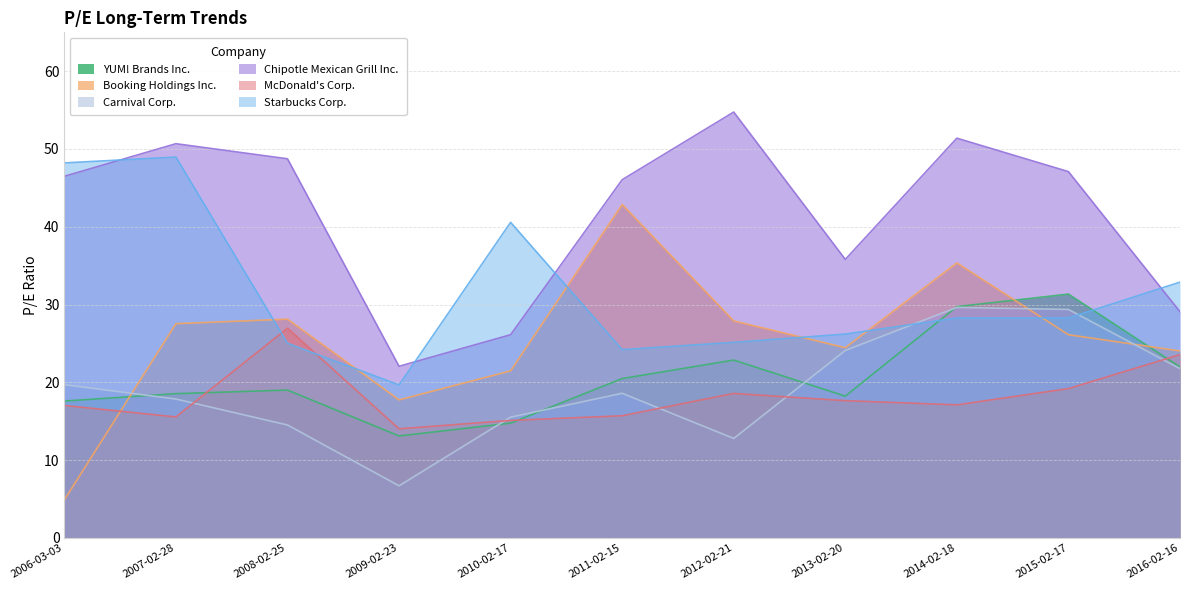

What is the spread (max minus min) of values at 2015-02-17?

27.9